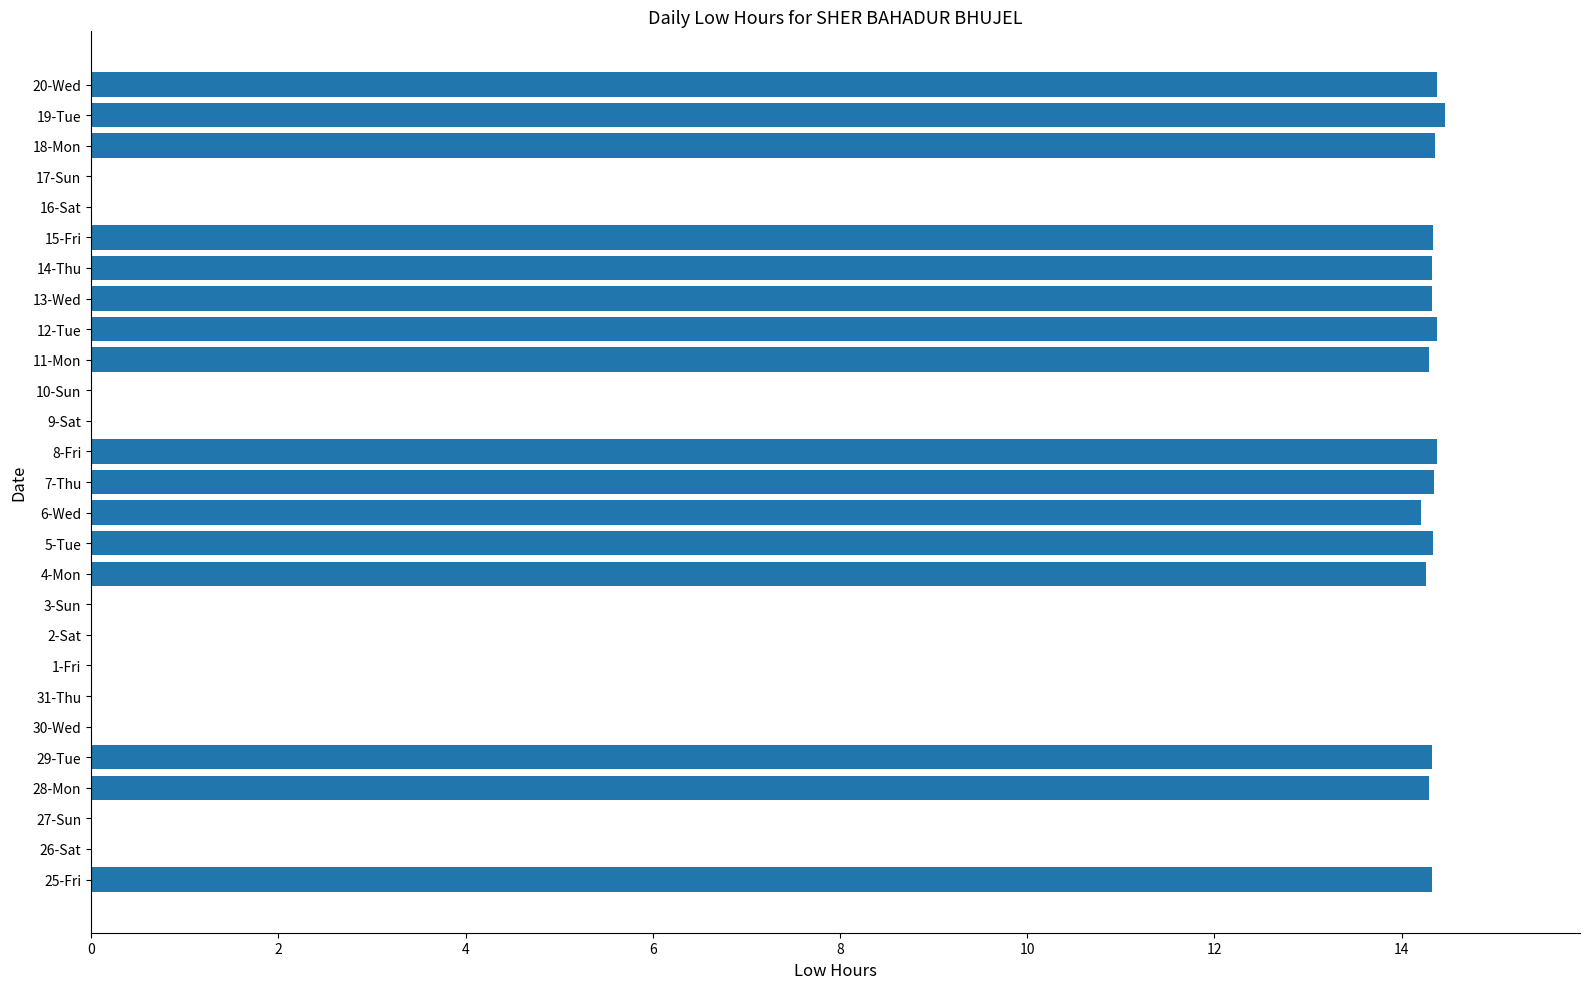

What is the maximum value shown in the chart?

14.5